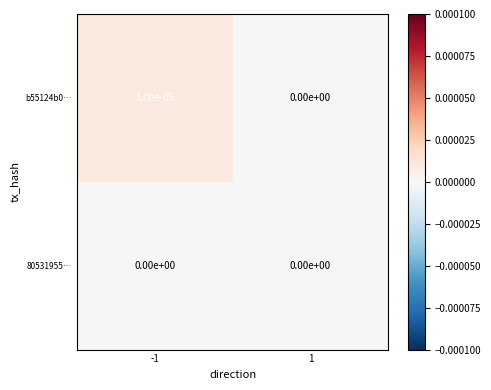

Is the value of 80531955… at -1 greater than the value of b55124b0… at -1?

No